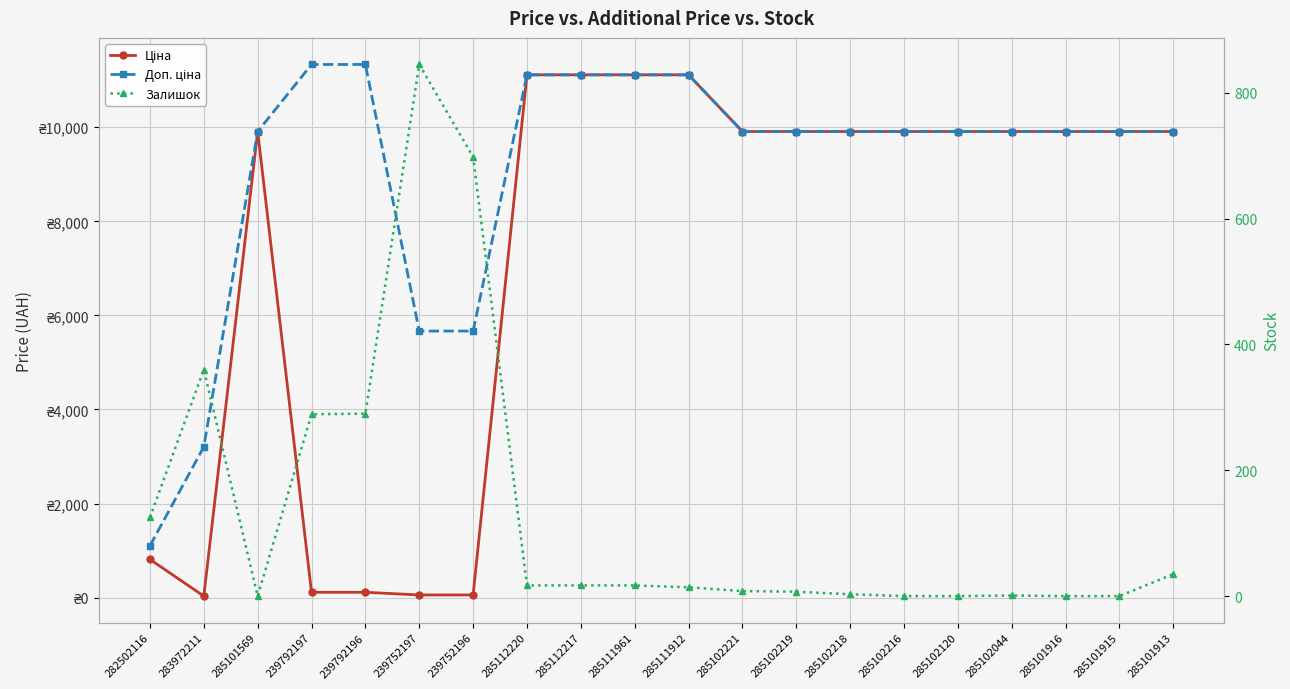

At which category does the chart reach its peak across all series?

239792197